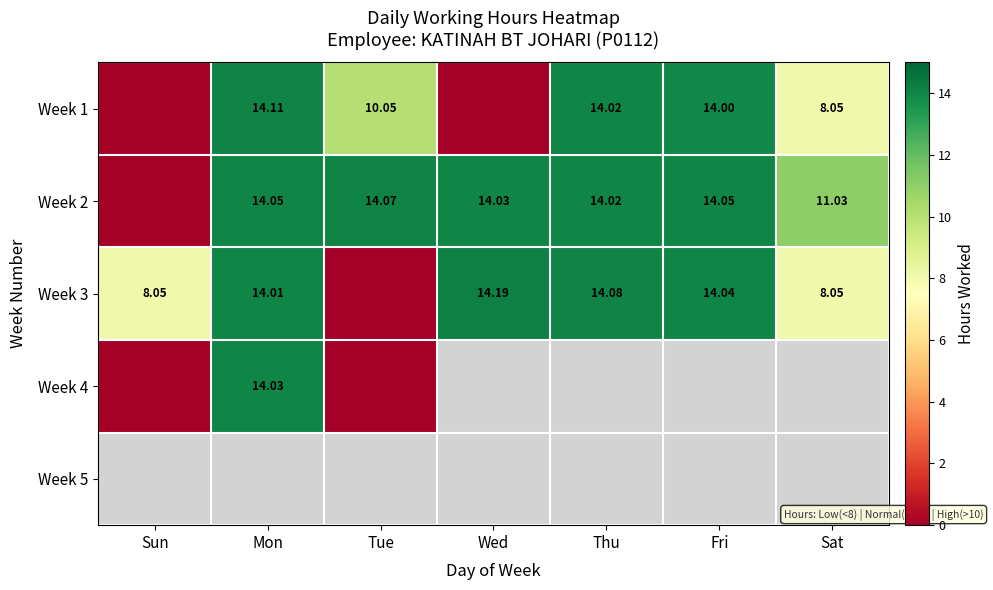

Rank the series by their maximum value, from lowest to highest.

Week 4, Week 2, Week 1, Week 3, Week 5